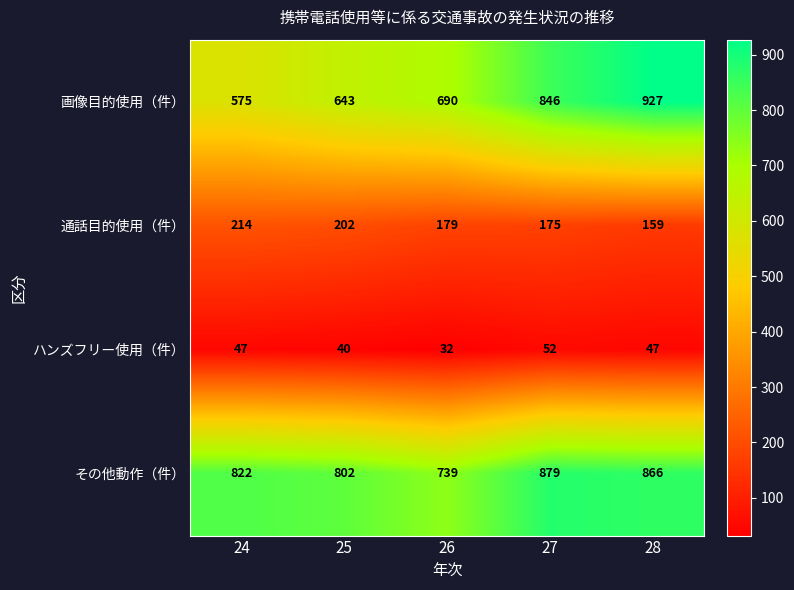

How many data points does each series have?

5